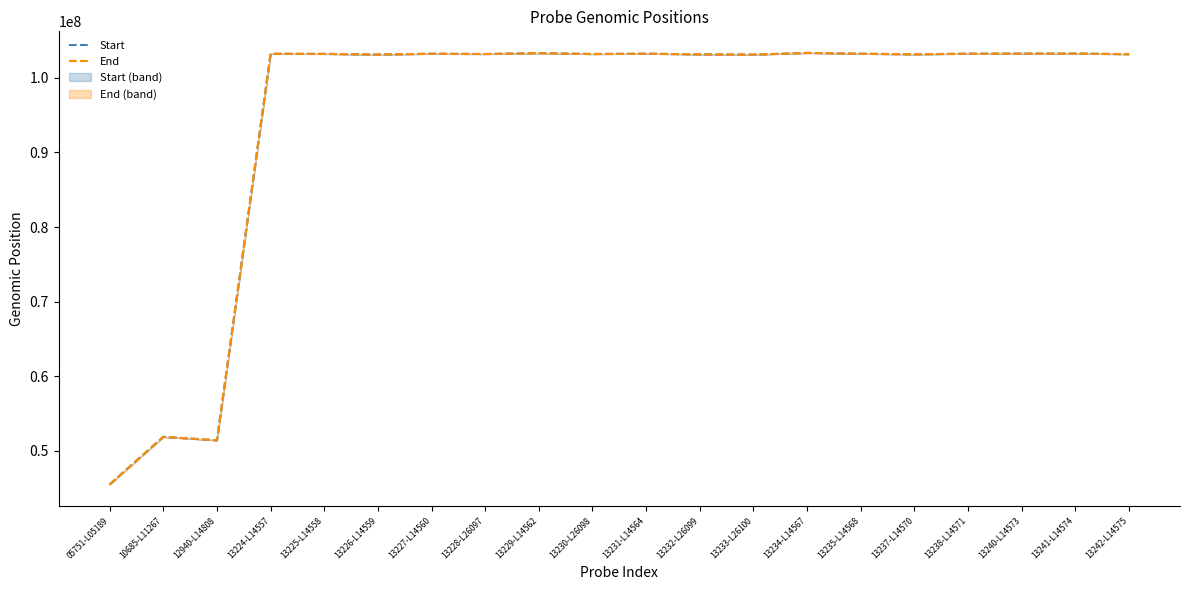

What is the difference between the maximum and minimum values in the Start series?

57848726